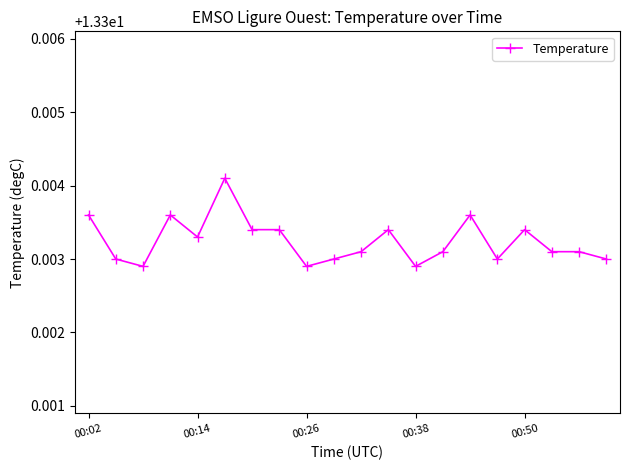

True or false: the data has more than 1 interior local peaks.

True